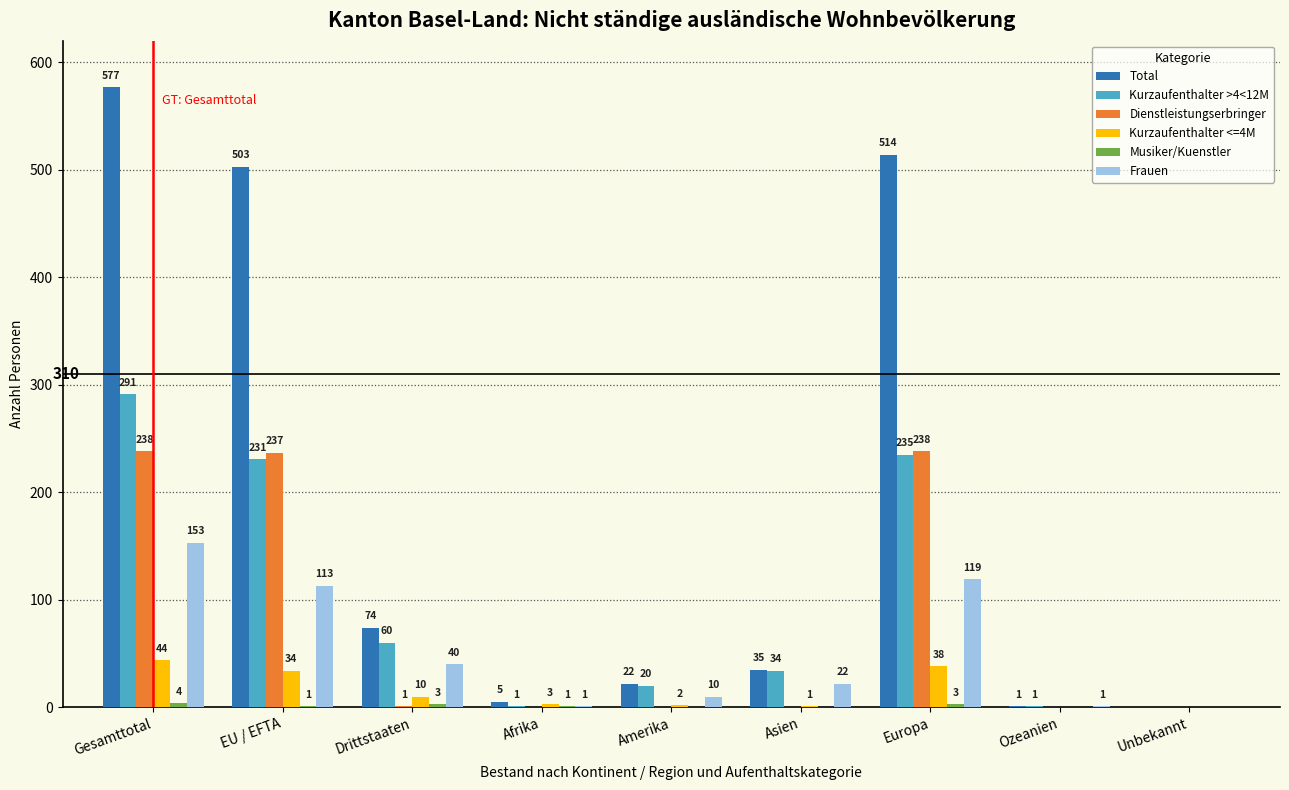

True or false: Kurzaufenthalter <=4M has a value of 34 at EU / EFTA.

True